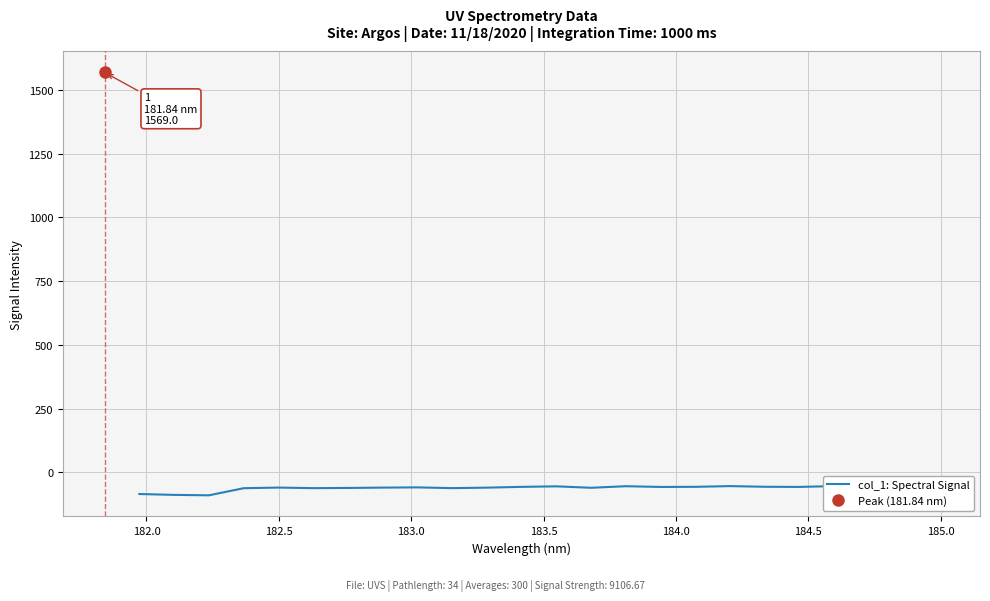

Read the value at 185.0.

-60.1